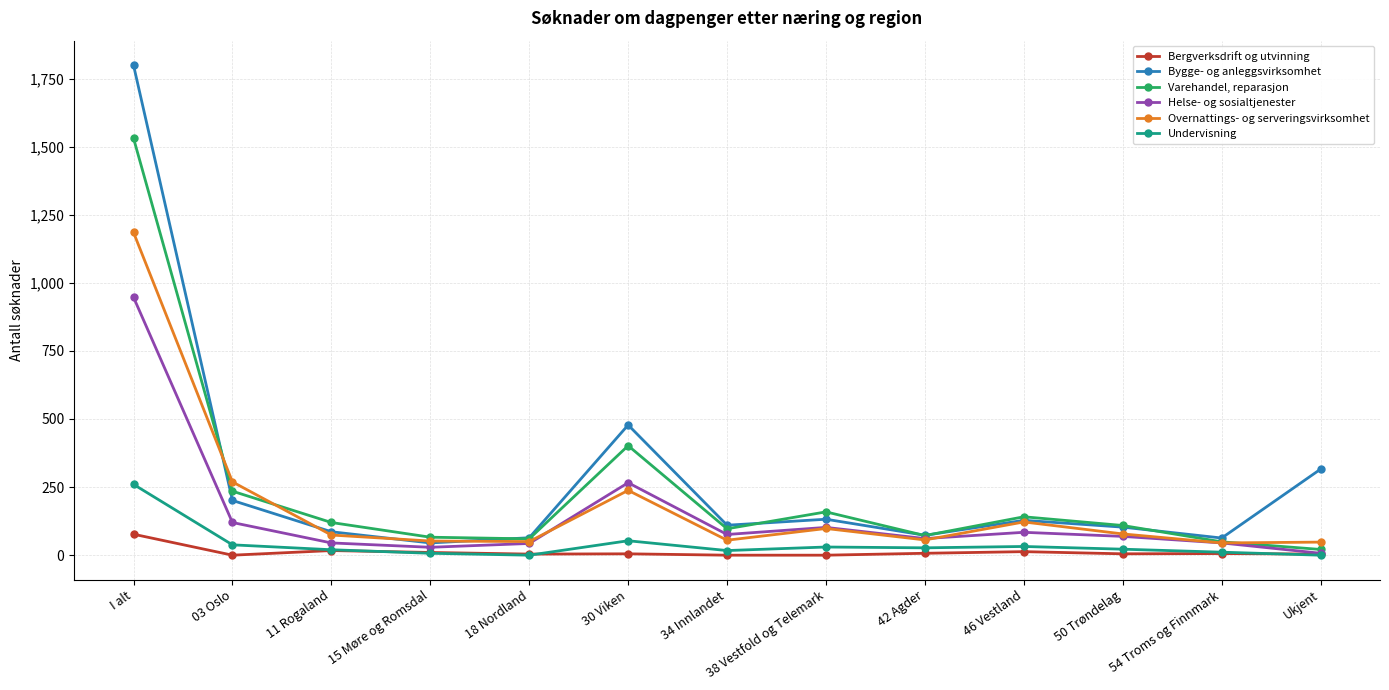

What is the highest value of the Varehandel, reparasjon series?

1531